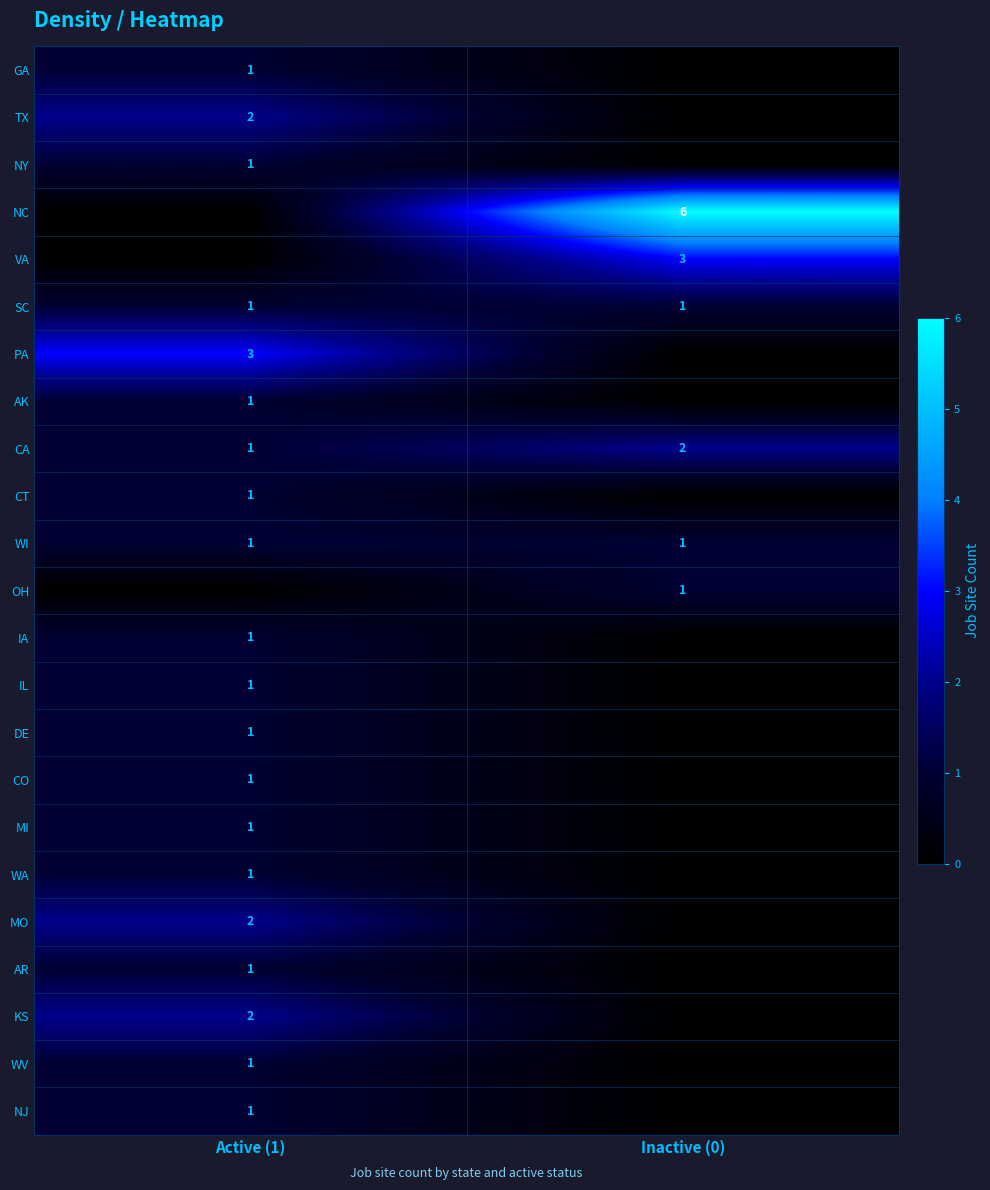

List the labels in order of CA value, smallest first.

Active (1), Inactive (0)